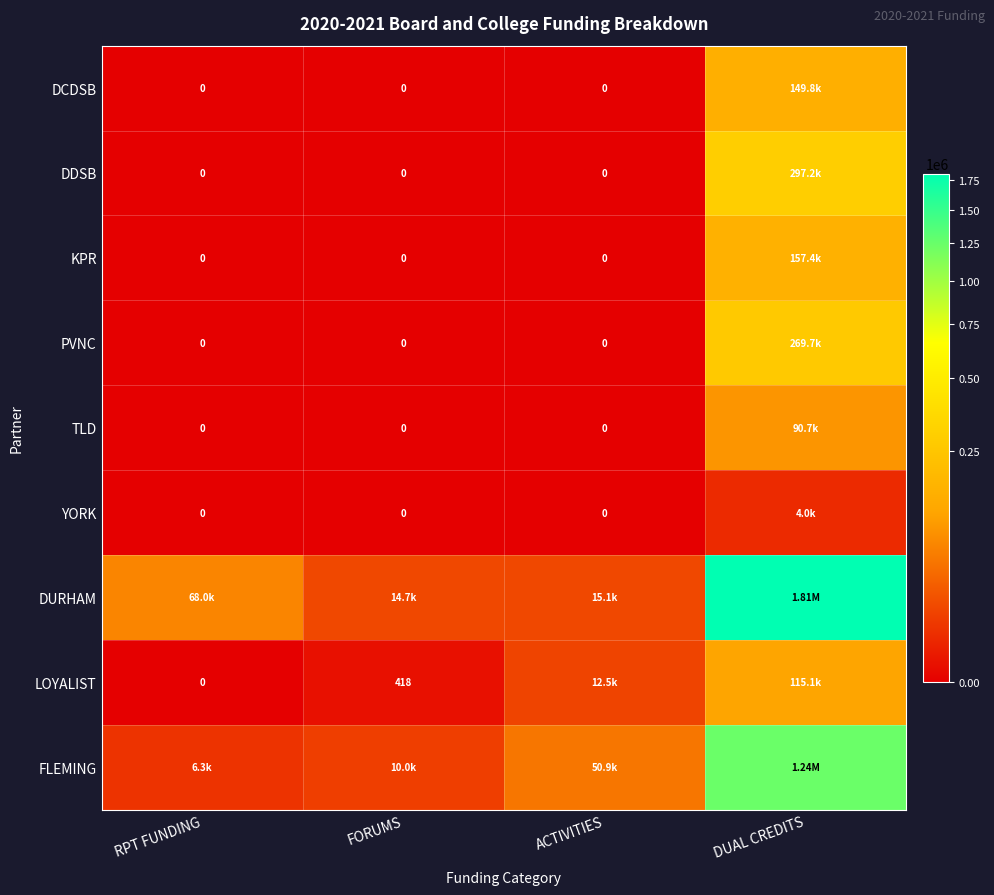

List the labels in order of PVNC value, smallest first.

RPT FUNDING, FORUMS, ACTIVITIES, DUAL CREDITS